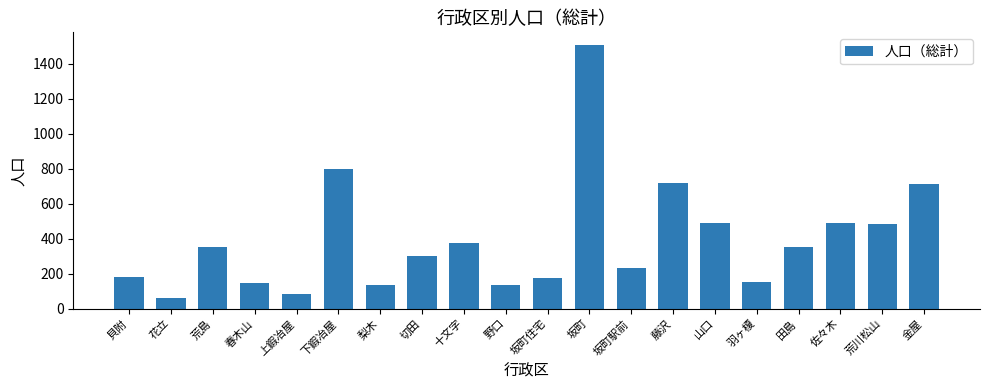

What is the label of the 5th bar from the left?

上鍜冶屋